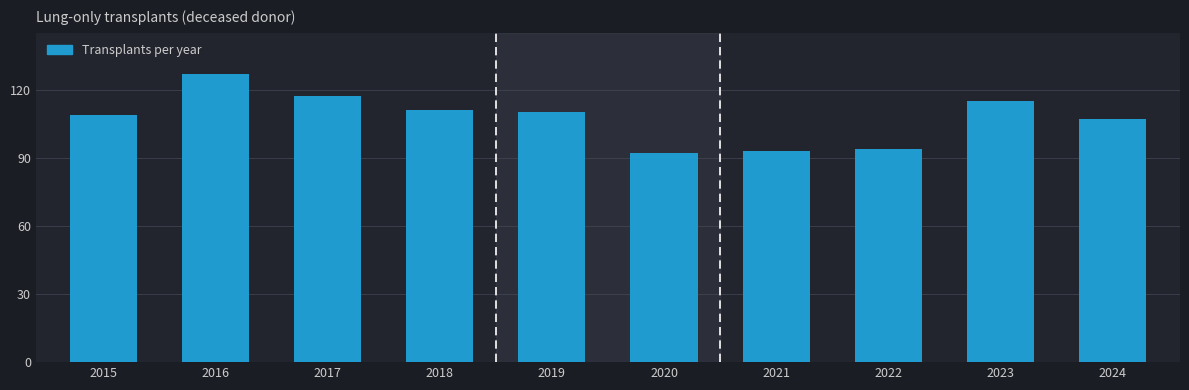

Reading left to right, extract all data points from this chart.

2015=109	2016=127	2017=117	2018=111	2019=110	2020=92	2021=93	2022=94	2023=115	2024=107